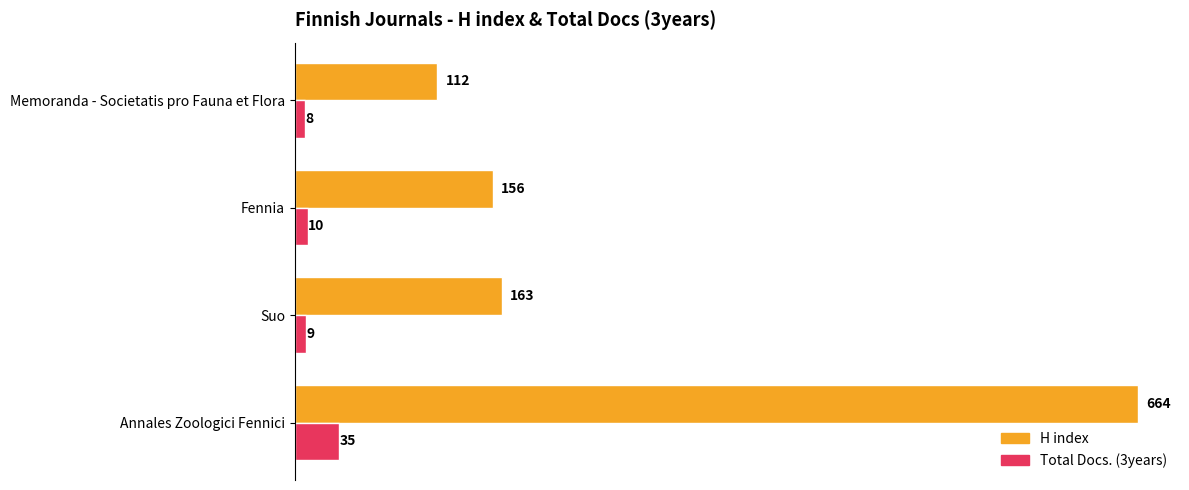

Where is Total Docs. (3years) nearest to the value 21?

Fennia